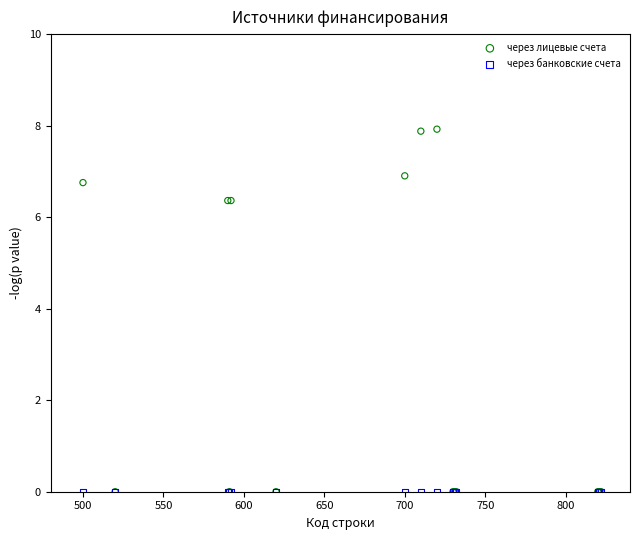

What are all the series names shown in the legend?

через лицевые счета, через банковские счета